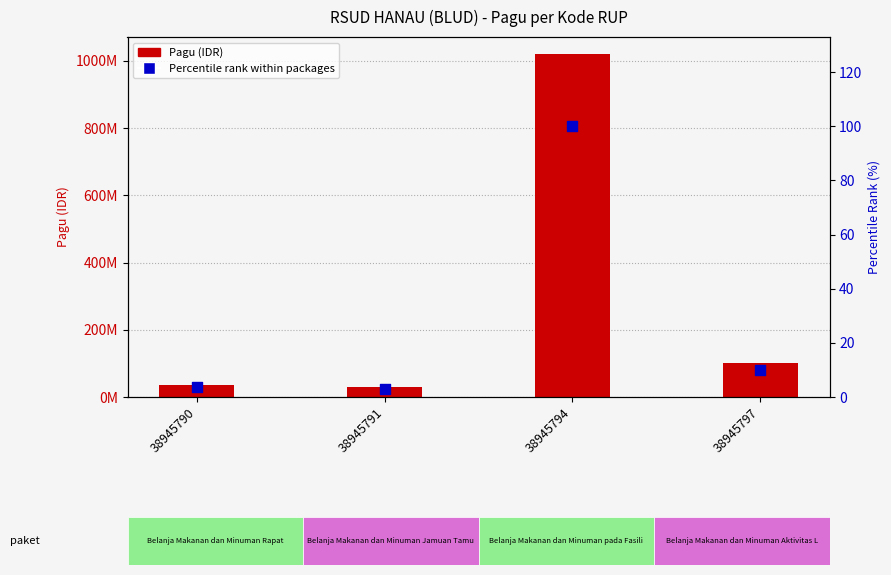

At how many categories does at least one series exceed 983117046?

1